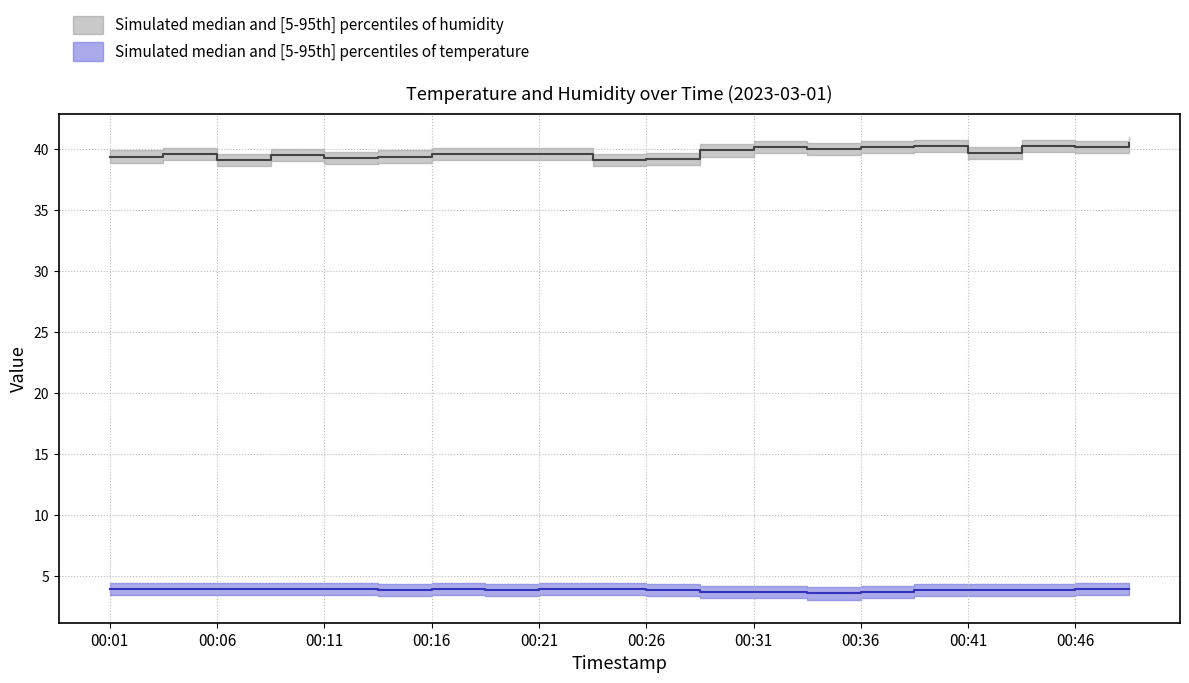

What is the difference between the maximum and minimum values in the temperature series?

0.4